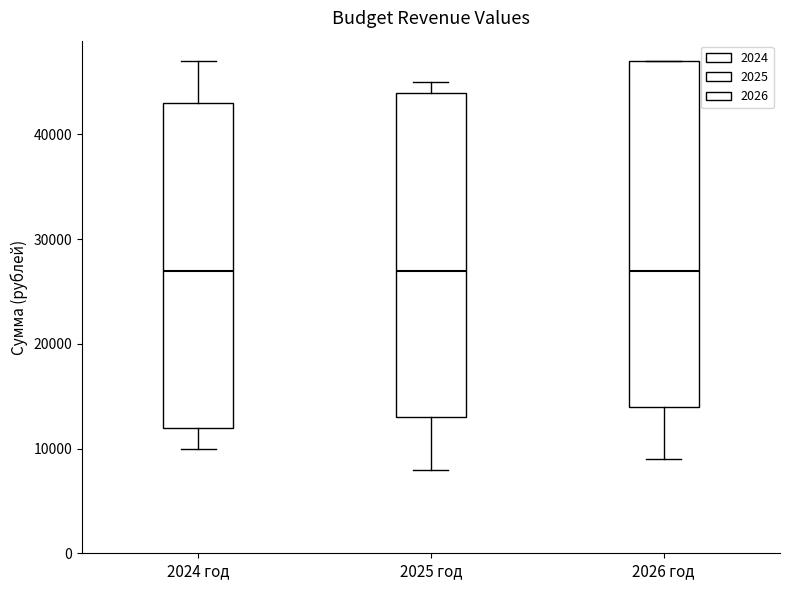

Reading left to right, transcribe this box plot: for each box, give where its median line is, the range the box spans, and where its two whiskers end, as read against the y-axis. The values are not printed on the chart, so give them approximately, as read against the axis.

2024 год: median 27000, box 12000 to 43000, whiskers 10000 to 47000
2025 год: median 27000, box 13000 to 44000, whiskers 8000 to 45000
2026 год: median 27000, box 14000 to 47000, whiskers 9000 to 47000